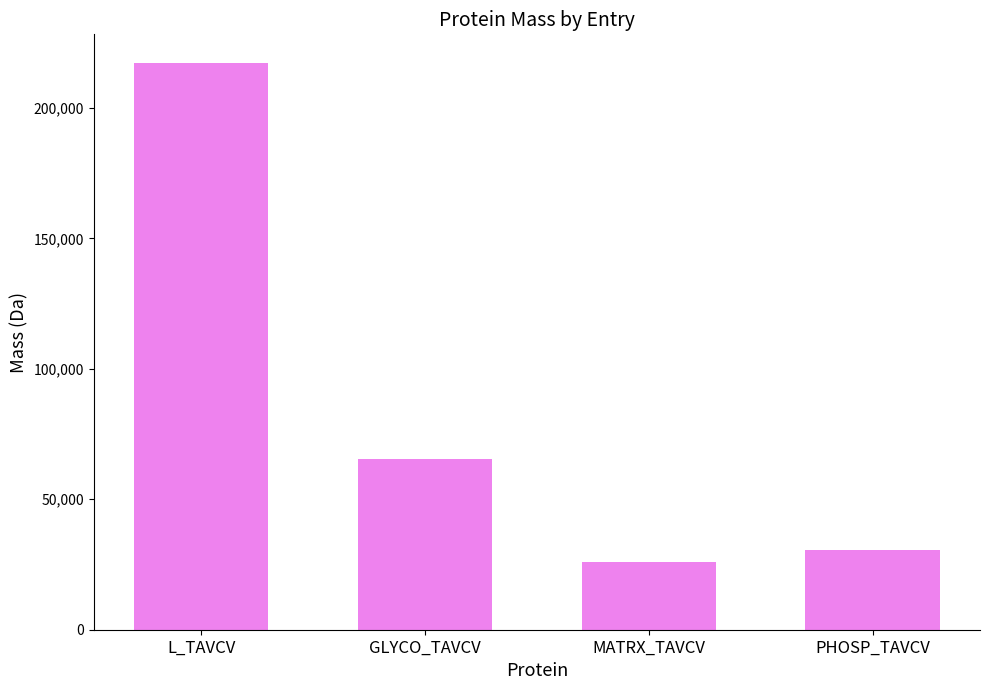

Reading right to left, what are all the values shown in this chart?

30414.4	25995.8	65527.1	217363.1